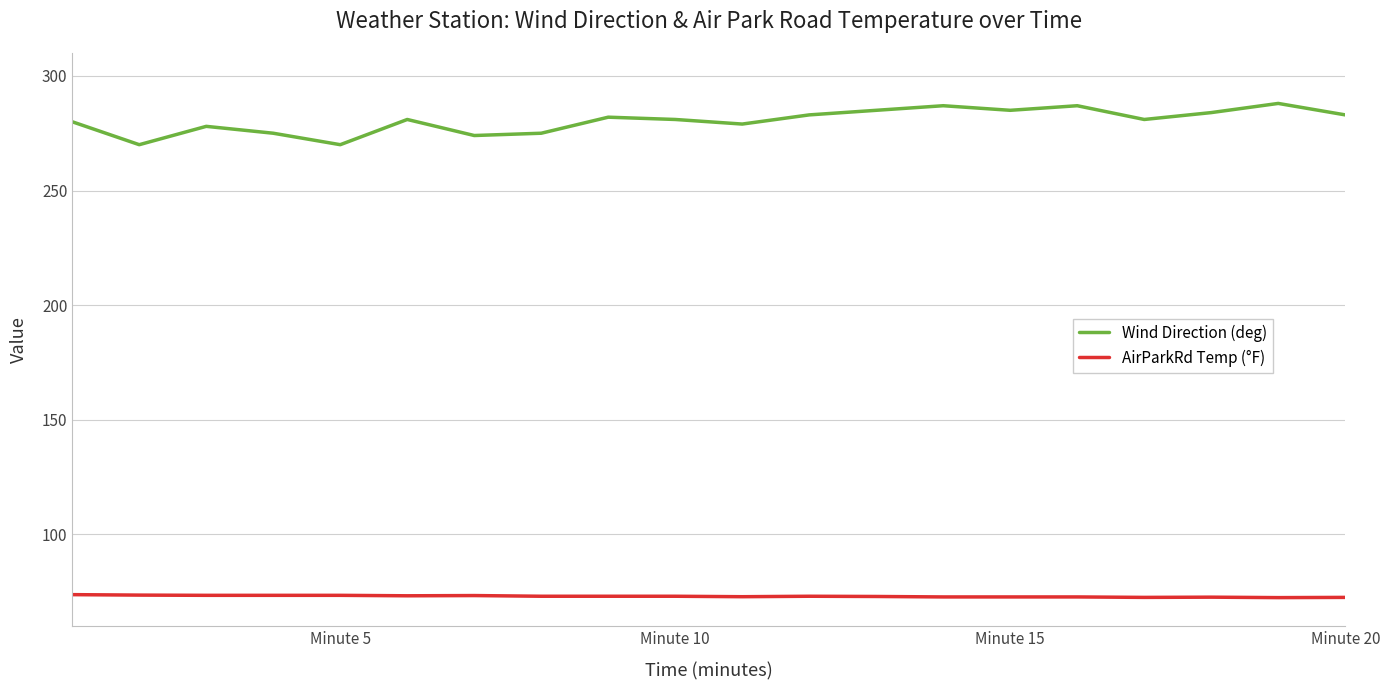

Which series has the largest range (max minus min)?

Wind Direction (deg)